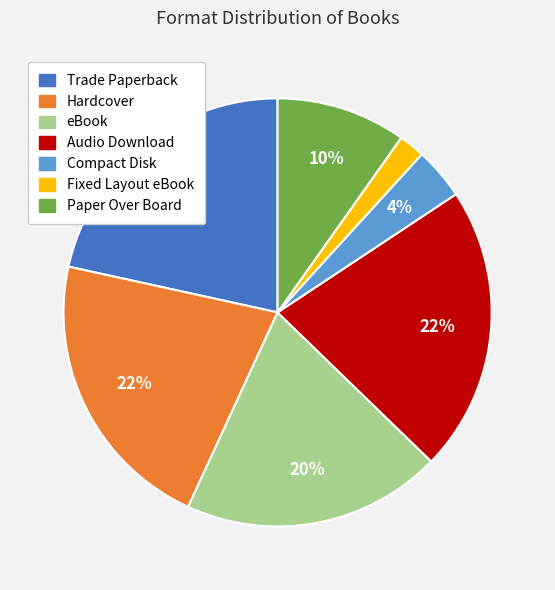

Do Audio Download and eBook together represent more than half of the pie?

No